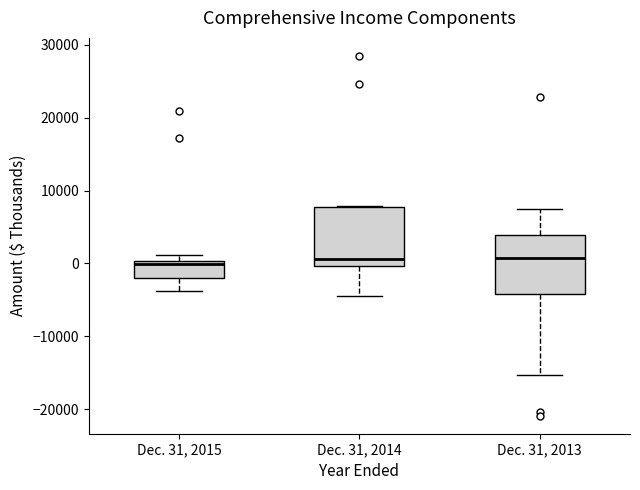

Reading left to right, read every box against the y-axis: the position of its median line, the range the box covers, and the ends of its whiskers. The values are not printed on the chart, so give them approximately, as read against the axis.

Dec. 31, 2015: median 0 (just below the box's upper edge), box -2000 to 0, whiskers -4000 to 1000
Dec. 31, 2014: median 1000, box 0 to 8000, whiskers -5000 to 8000
Dec. 31, 2013: median 1000, box -4000 to 4000, whiskers -15000 to 7000